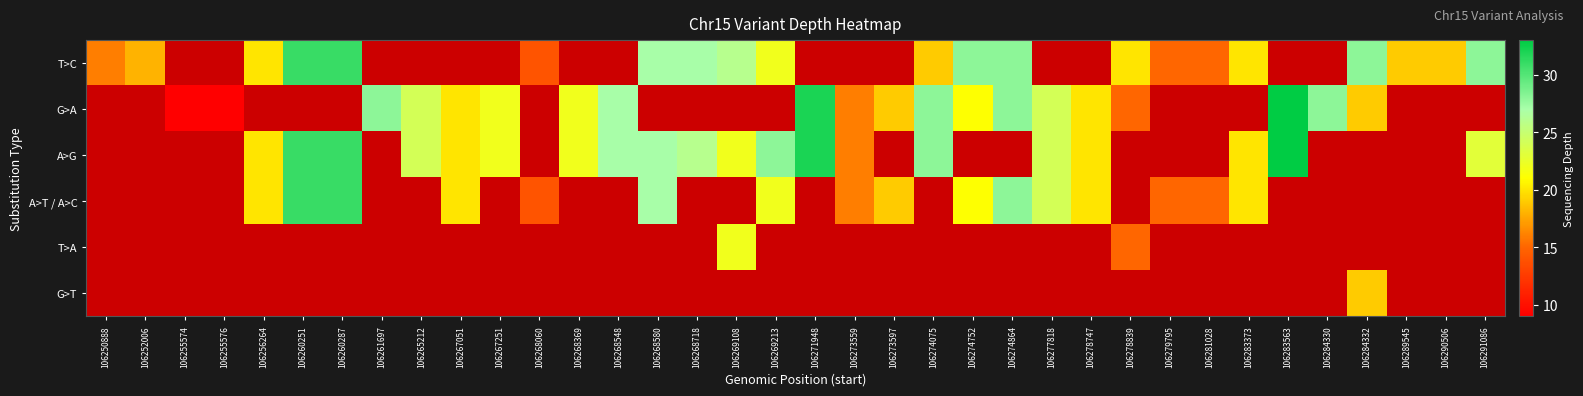

Which label corresponds to the largest value in the chart?

106283563